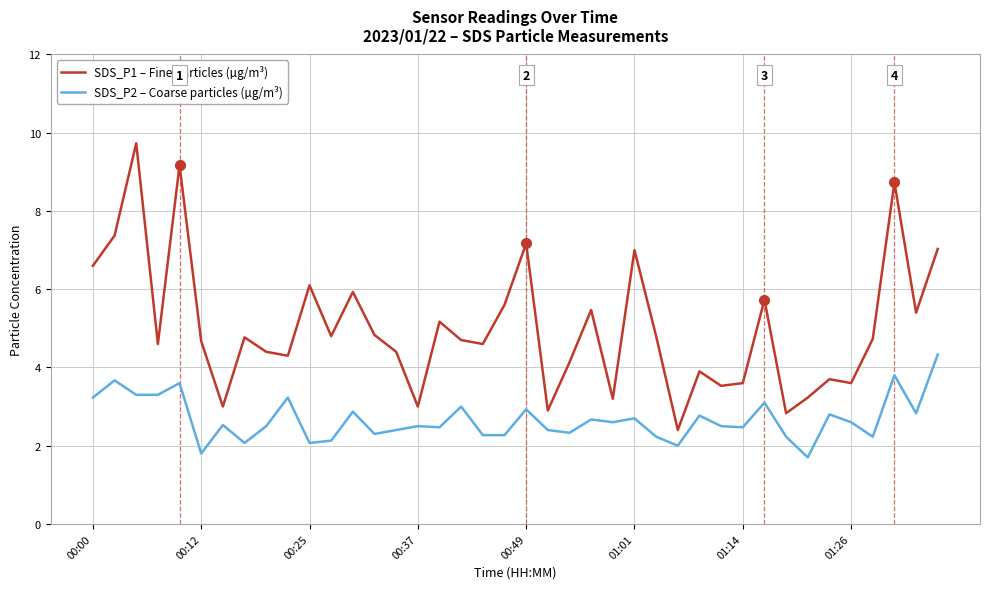

Which series has the largest range (max minus min)?

SDS_P1 – Fine particles (µg/m³)